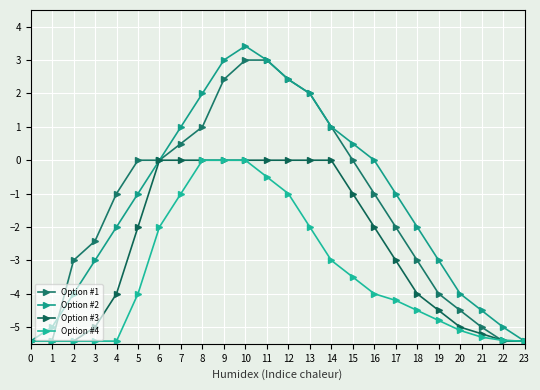

How many lines are shown in the chart?

4